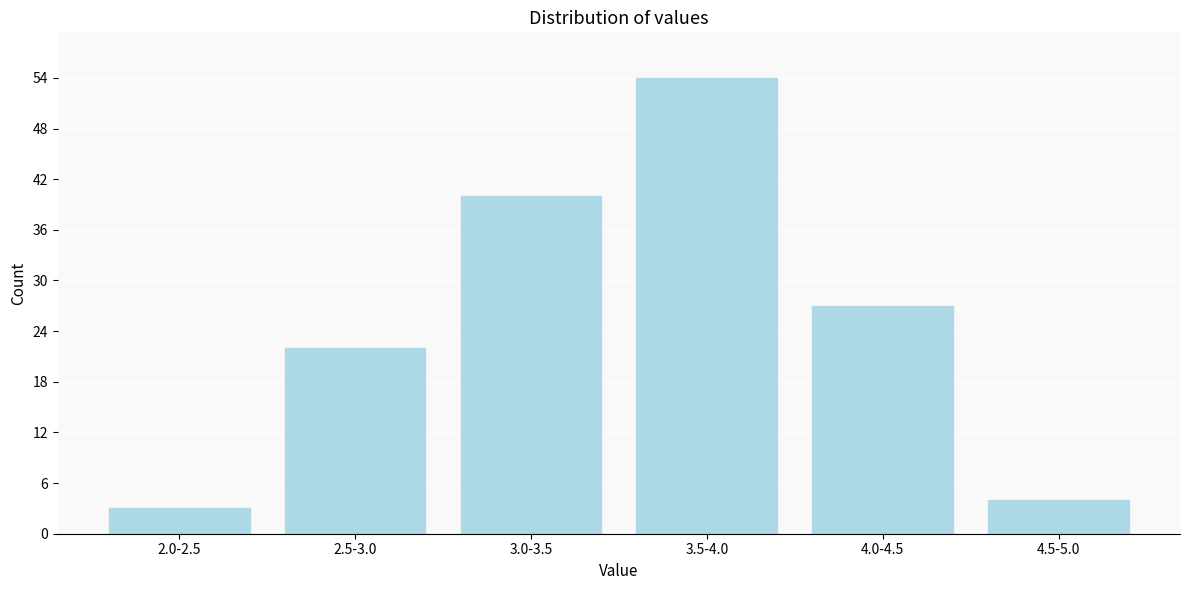

Reading left to right, extract all data points from this chart.

3	22	40	54	27	4